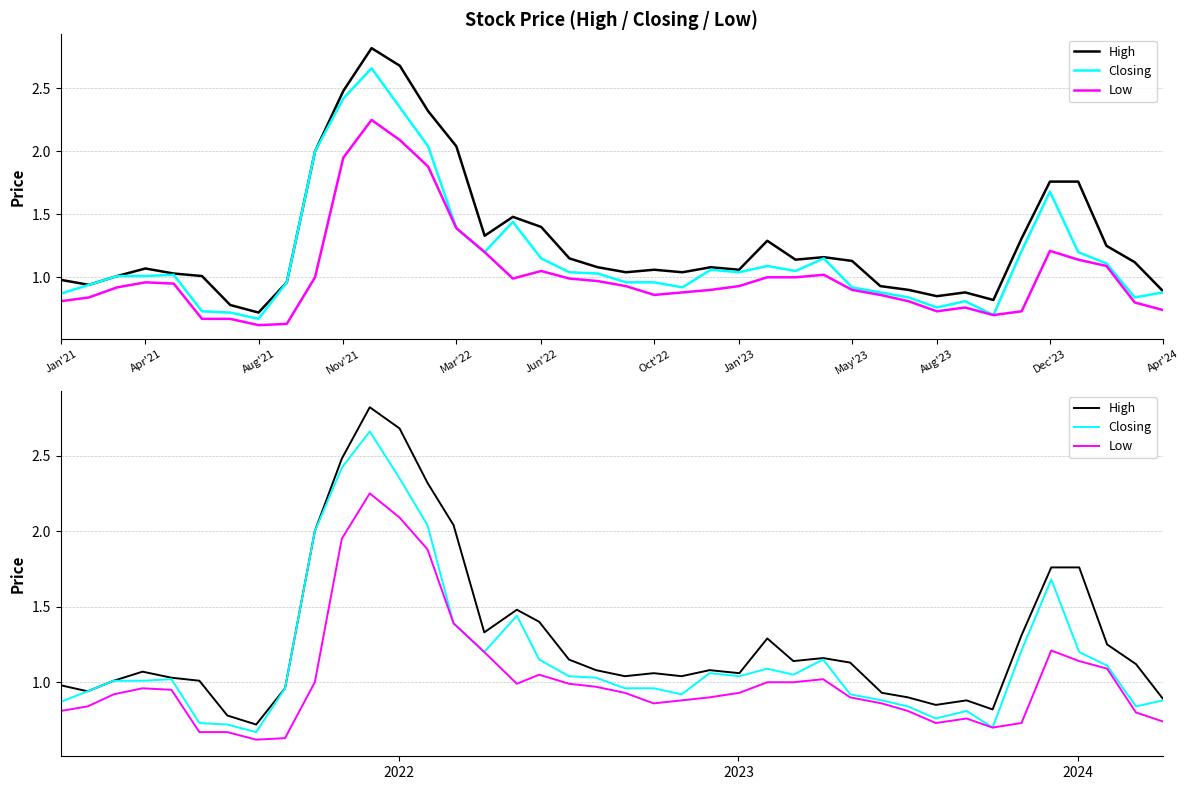

Reading left to right, list all the values displayed in this chart.

High: 1.0	0.9	1.0	1.1	1.0	1.0	0.8	0.7	1.0	2.0	2.5	2.8	2.7	2.3	2.0	1.3	1.5	1.4	1.1	1.1	1.0	1.1	1.0	1.1	1.1	1.3	1.1	1.2	1.1	0.9	0.9	0.8	0.9	0.8	1.3	1.8	1.8	1.2	1.1	0.9
Closing: 0.9	0.9	1.0	1.0	1.0	0.7	0.7	0.7	1.0	2.0	2.4	2.7	2.4	2.0	1.4	1.2	1.4	1.1	1.0	1.0	1.0	1.0	0.9	1.1	1.0	1.1	1.1	1.1	0.9	0.9	0.8	0.8	0.8	0.7	1.2	1.7	1.2	1.1	0.8	0.9
Low: 0.8	0.8	0.9	1.0	0.9	0.7	0.7	0.6	0.6	1.0	1.9	2.2	2.1	1.9	1.4	1.2	1.0	1.1	1.0	1.0	0.9	0.9	0.9	0.9	0.9	1.0	1.0	1.0	0.9	0.9	0.8	0.7	0.8	0.7	0.7	1.2	1.1	1.1	0.8	0.7